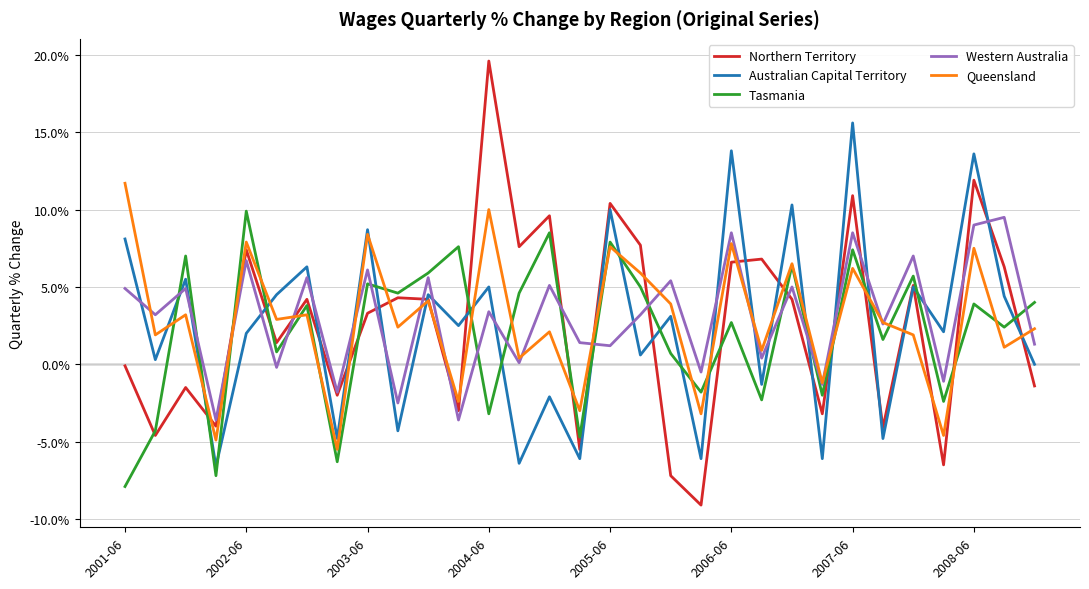

True or false: Australian Capital Territory and Tasmania cross at least once.

True